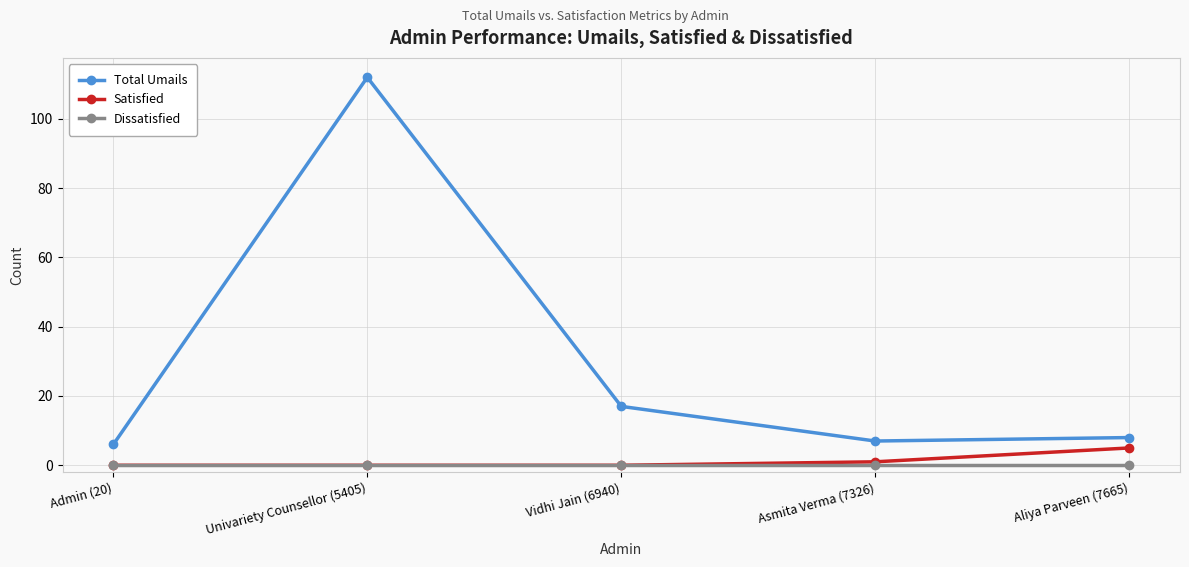

At how many categories does at least one series exceed 70?

1